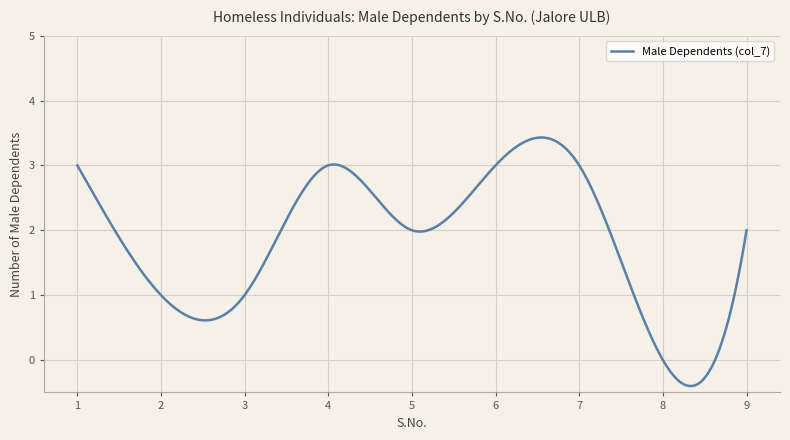

What is the minimum value shown in the chart?

-0.4